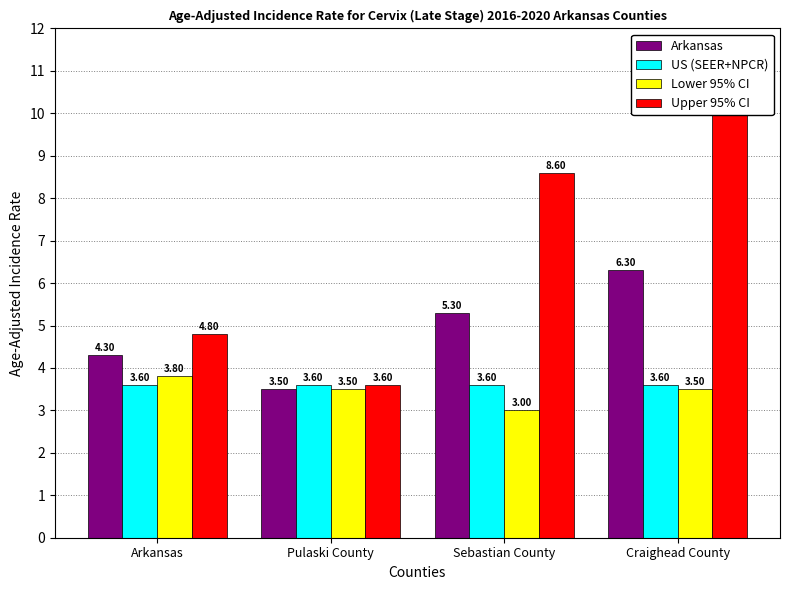

How many groups of bars are there?

4